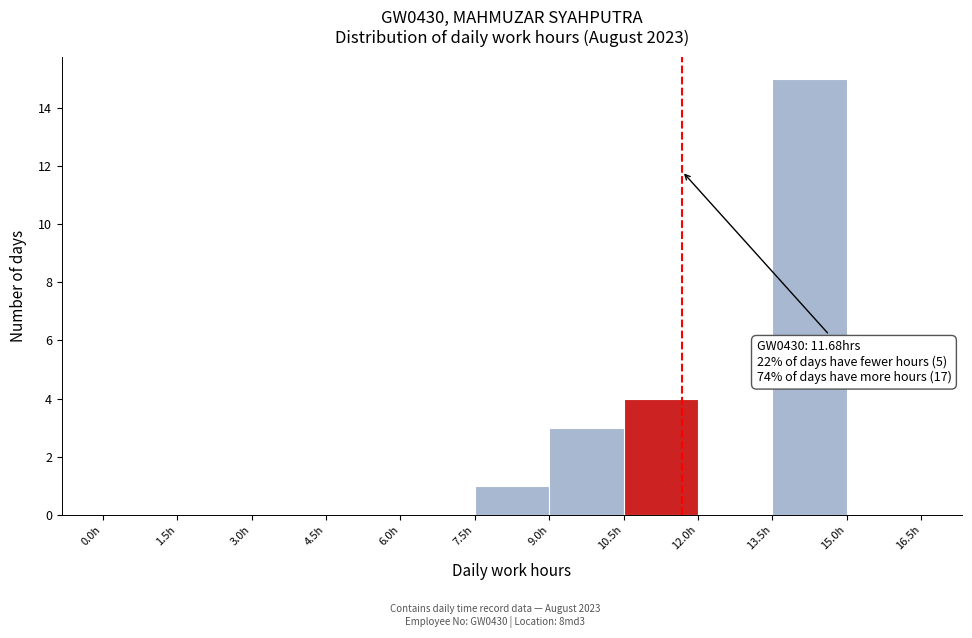

Over which range of the x-axis is the bar tallest?

13.5 to 15.0